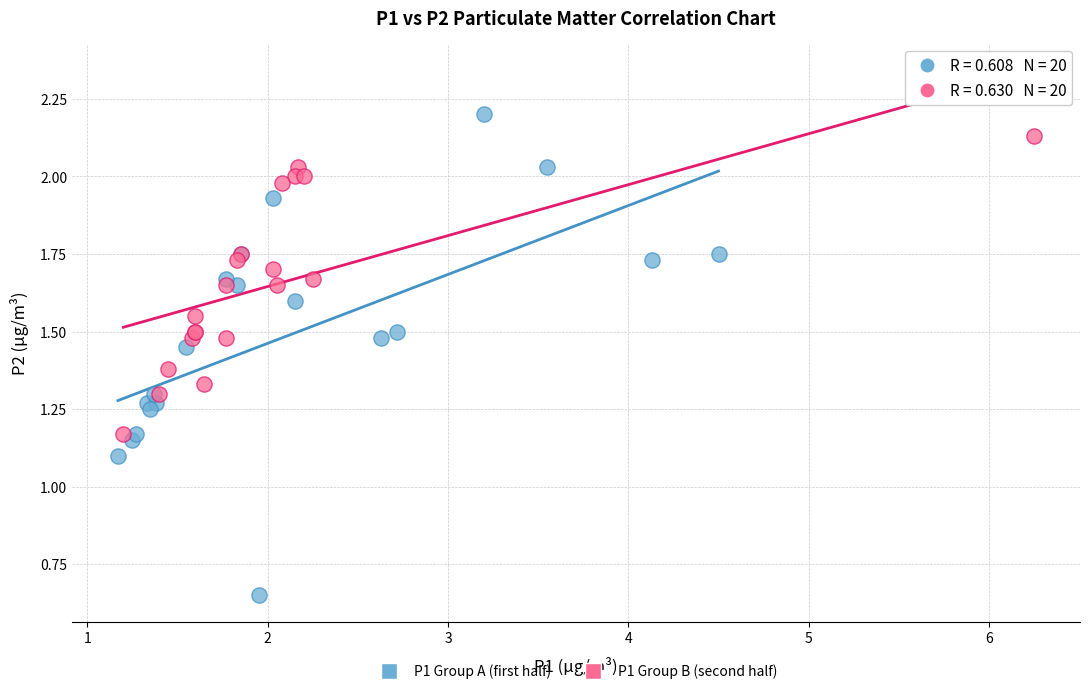

Which series has the widest spread of Y values?

P1 Group A (first half)